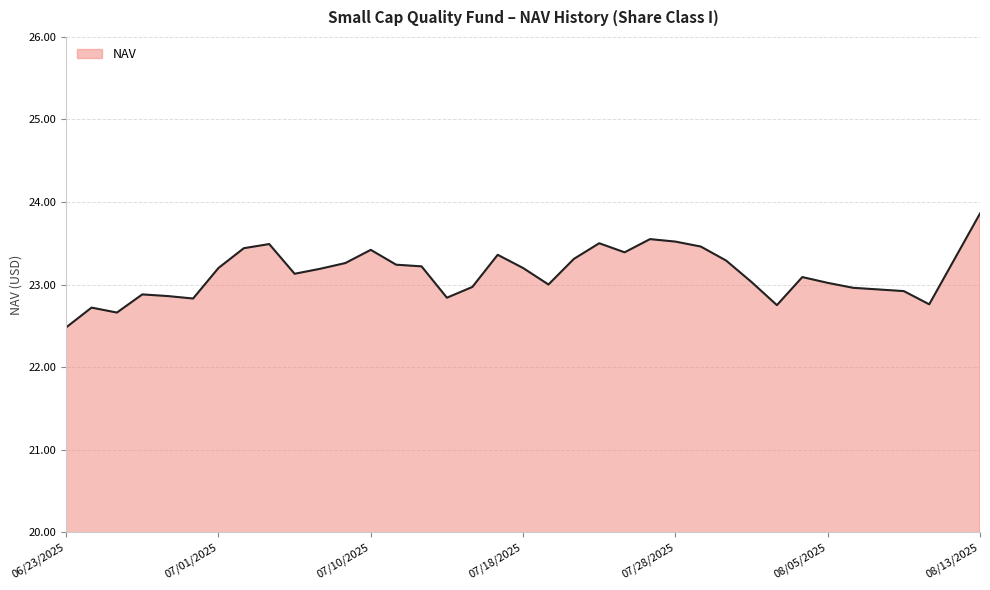

What is the greatest value displayed?

23.9